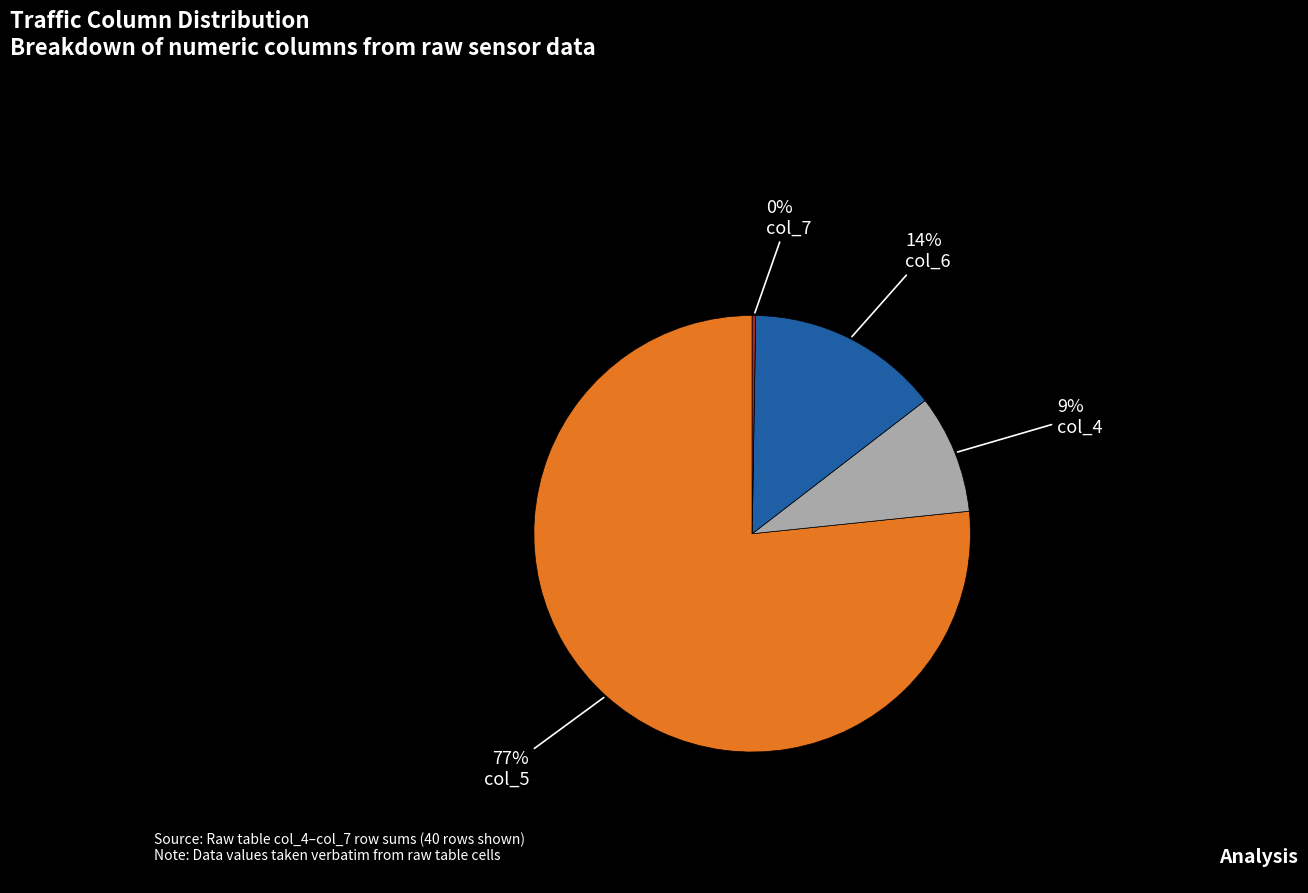

To the nearest percent, what is the average slice percentage?

25%